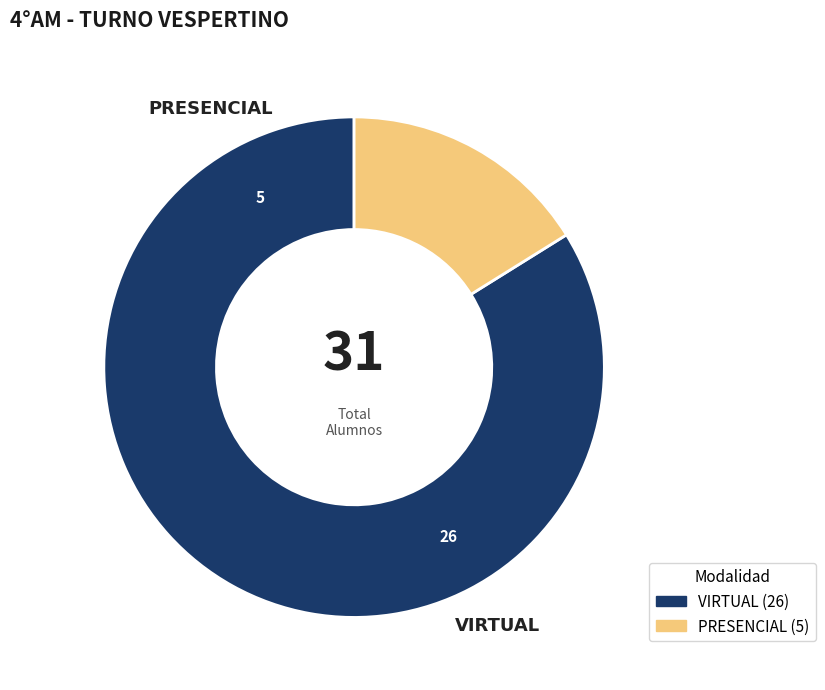

How many slices are in this pie chart?

2